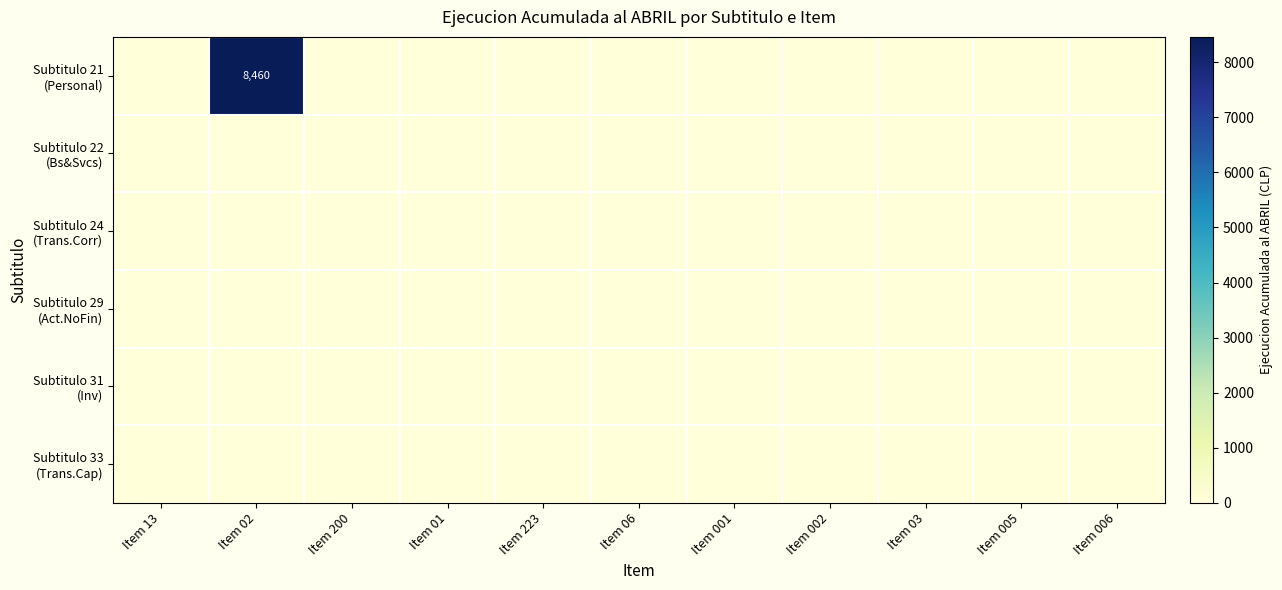

The Subtitulo 24 (Trans.Corr) series shows 0 at Item 006. True or false?

True